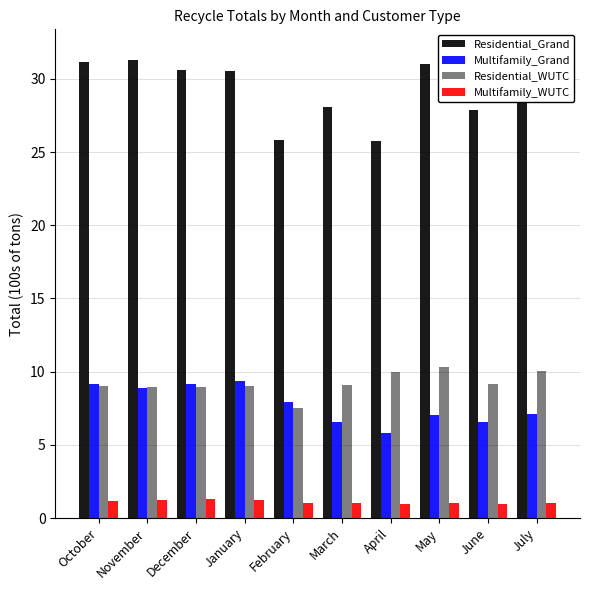

What is the greatest value displayed?

31.8